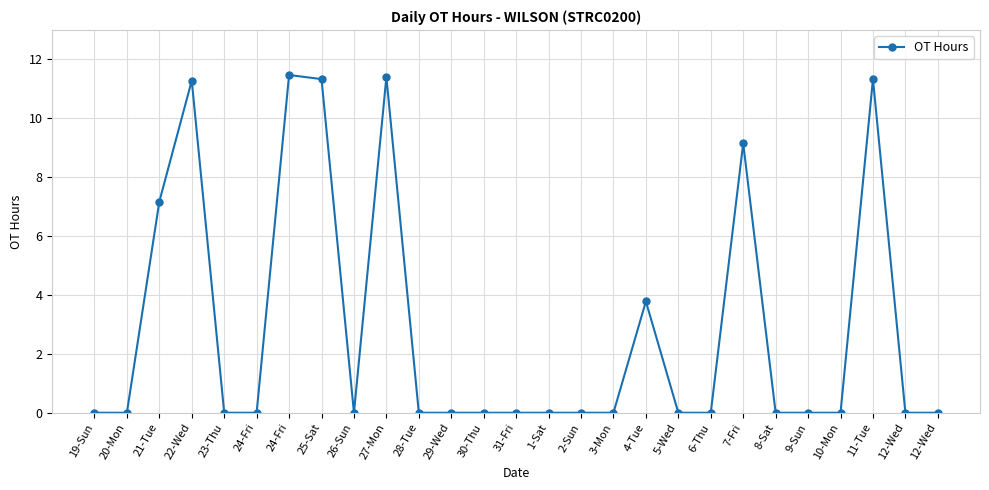

How many series are shown in this chart?

1